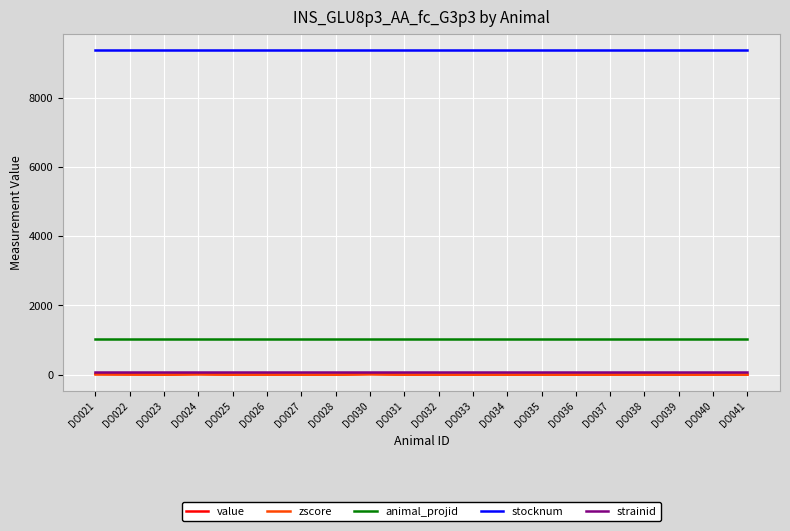

What are all the series names shown in the legend?

value, zscore, animal_projid, stocknum, strainid